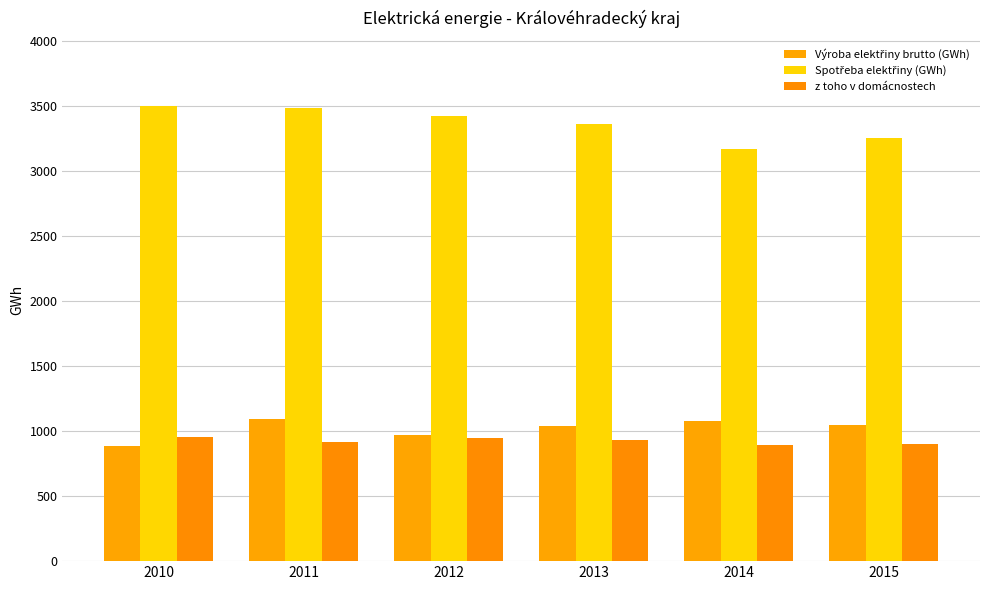

The value of z toho v domácnostech at 2012 is 950.9. True or false?

True